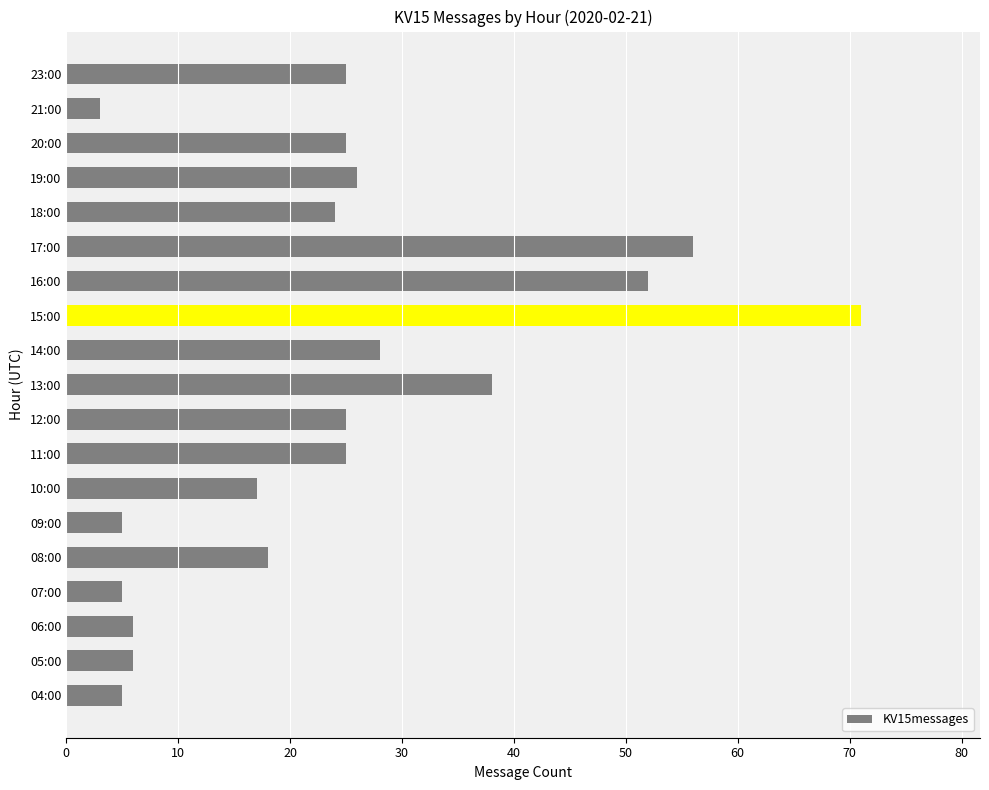

Is it true that the value at 13:00 is 38?

True